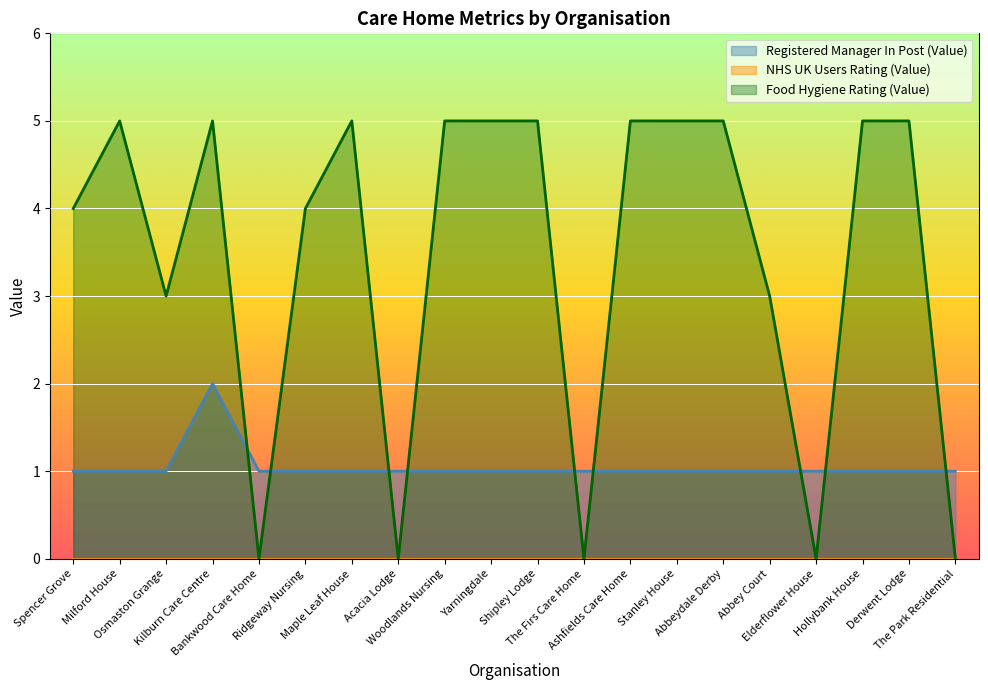

True or false: there are more than 2 points higher than both neighbors.

False